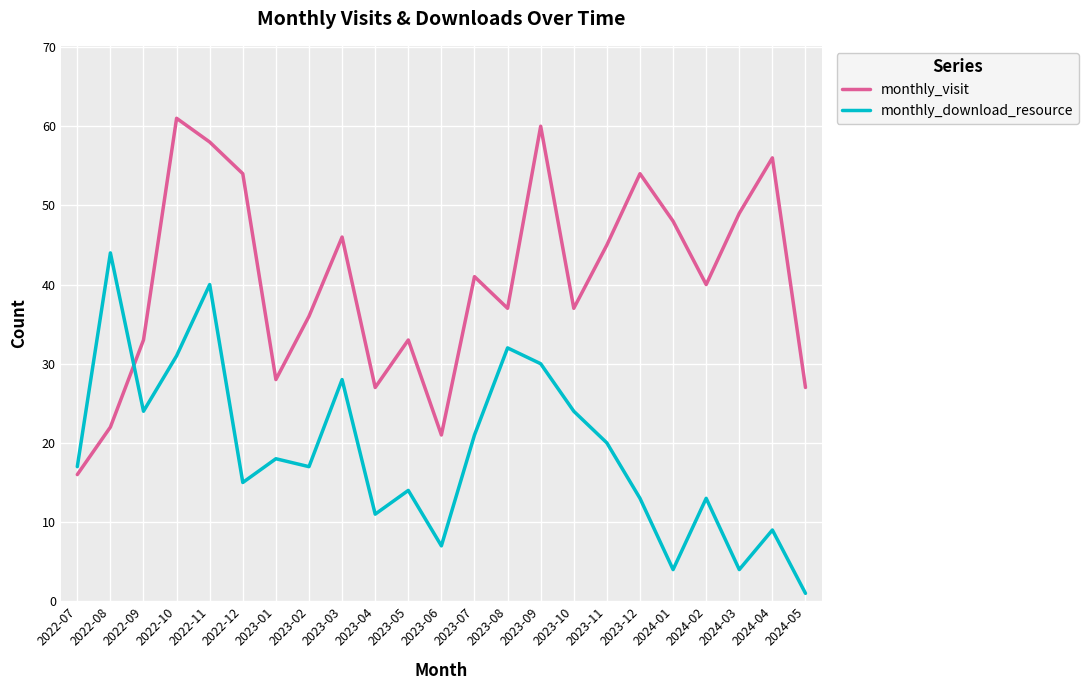

How many times do monthly_visit and monthly_download_resource cross each other?

1